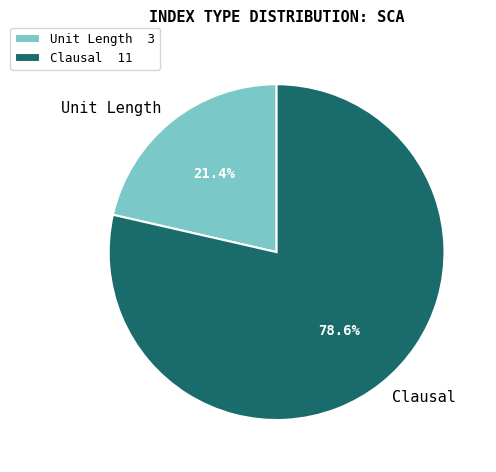

How much of the chart is everything except Unit Length?

78.6%